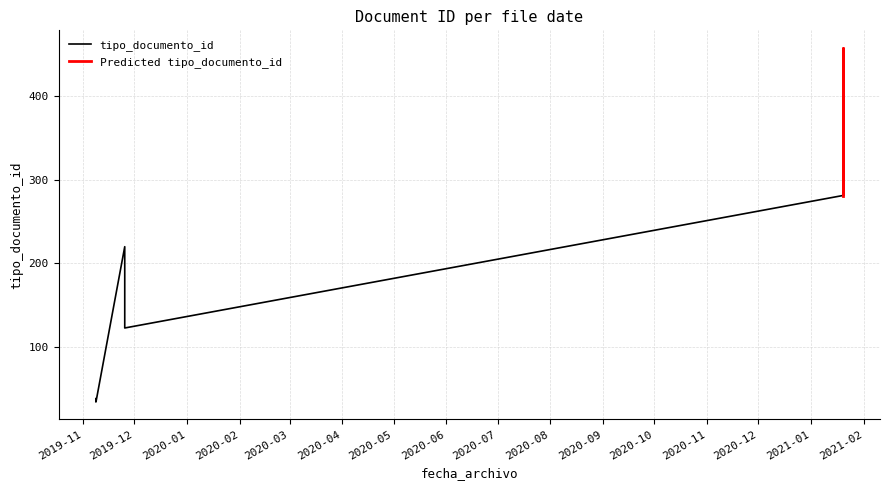

Which label corresponds to the largest value in the chart?

2021-01-19 10:28:33